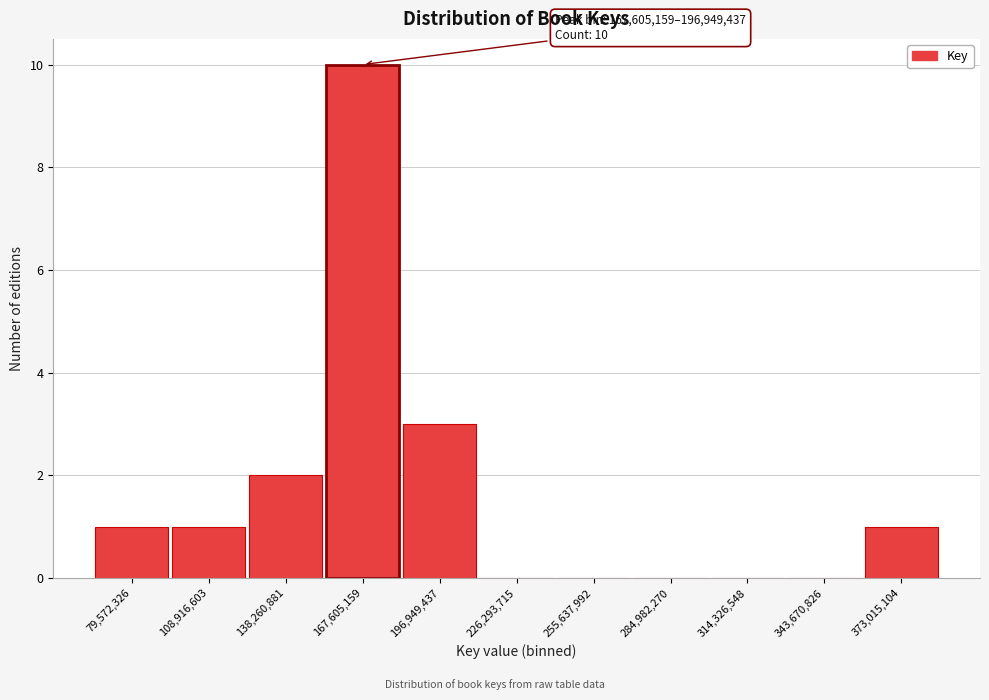

Reading left to right, list all the values displayed in this chart.

79,572,326=1	108,916,603=1	138,260,881=2	167,605,159=10	196,949,437=3	226,293,715=0	255,637,992=0	284,982,270=0	314,326,548=0	343,670,826=0	373,015,104=1